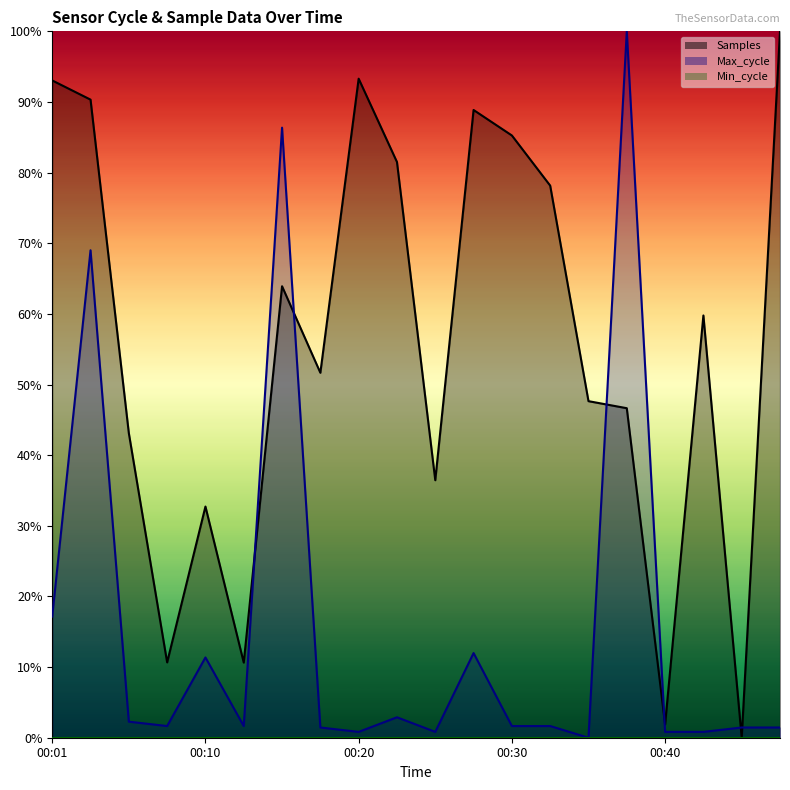

After their last crossing, which series has the higher values: Max_cycle or Samples?

Samples